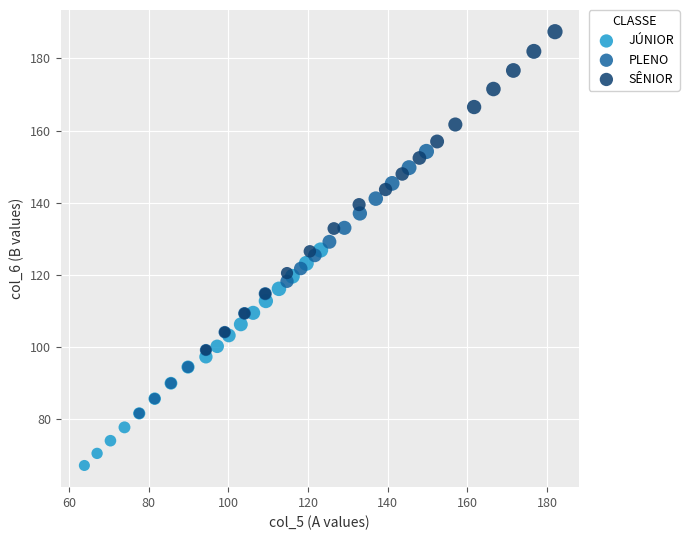

Which series reaches the minimum Y coordinate?

JÚNIOR